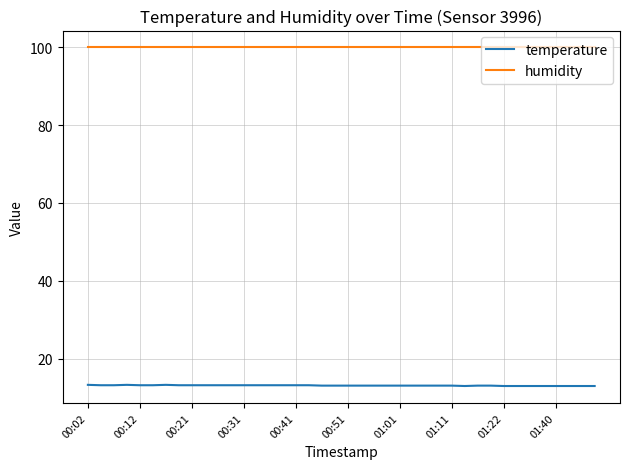

What is the minimum value shown in the chart?

13.0